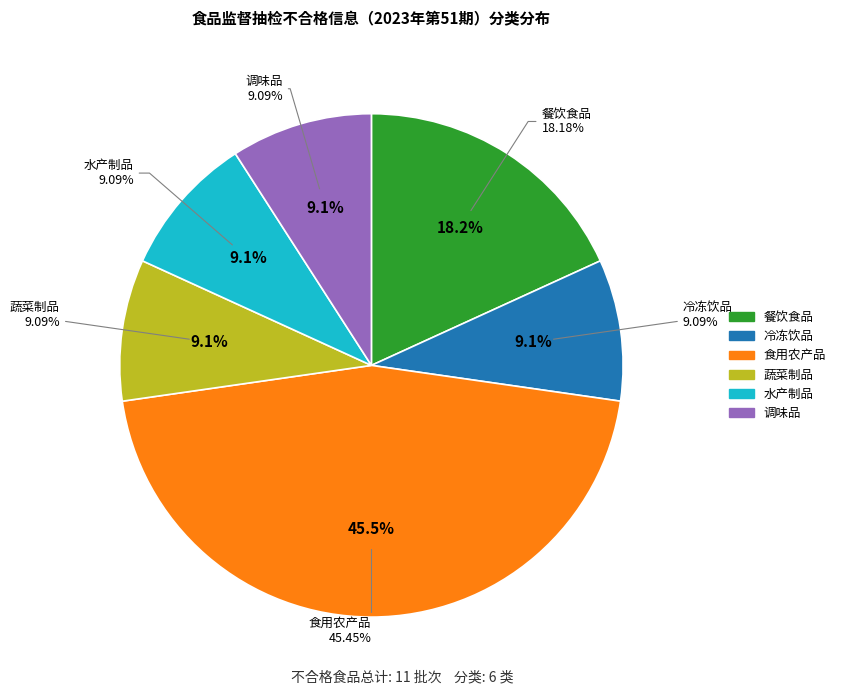

How many slices are in this pie chart?

6